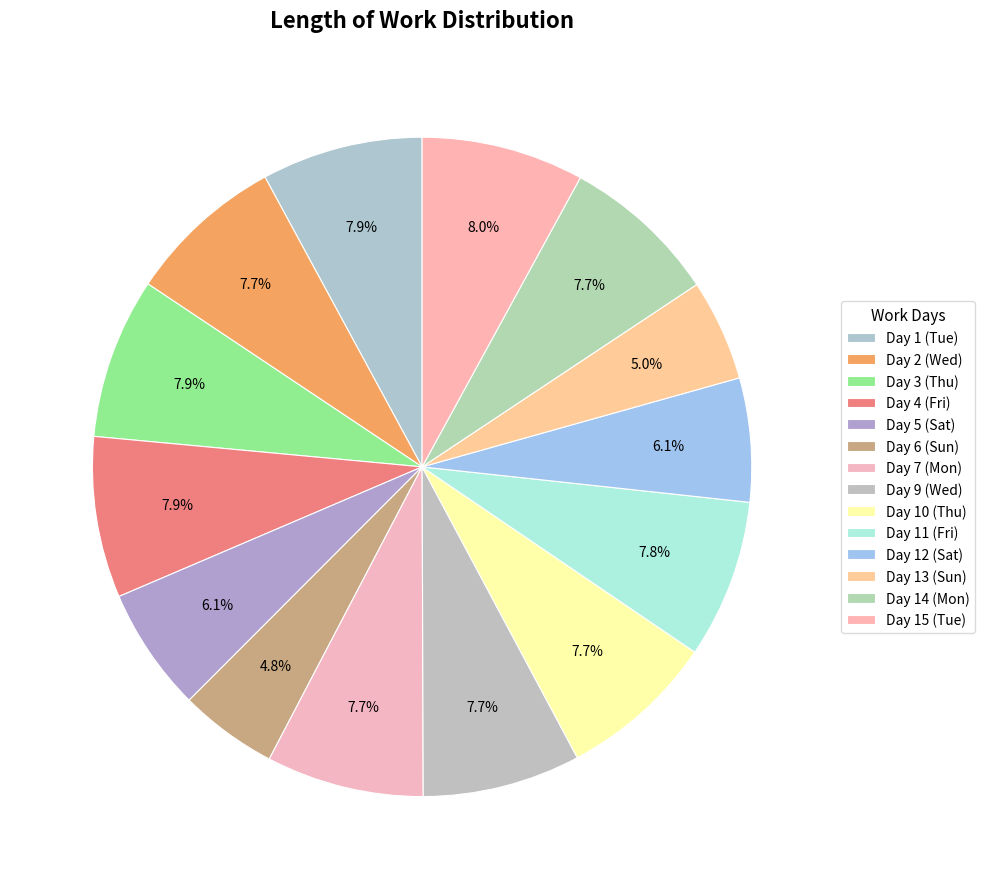

Which slice is the smallest?

Day 6 (Sun)